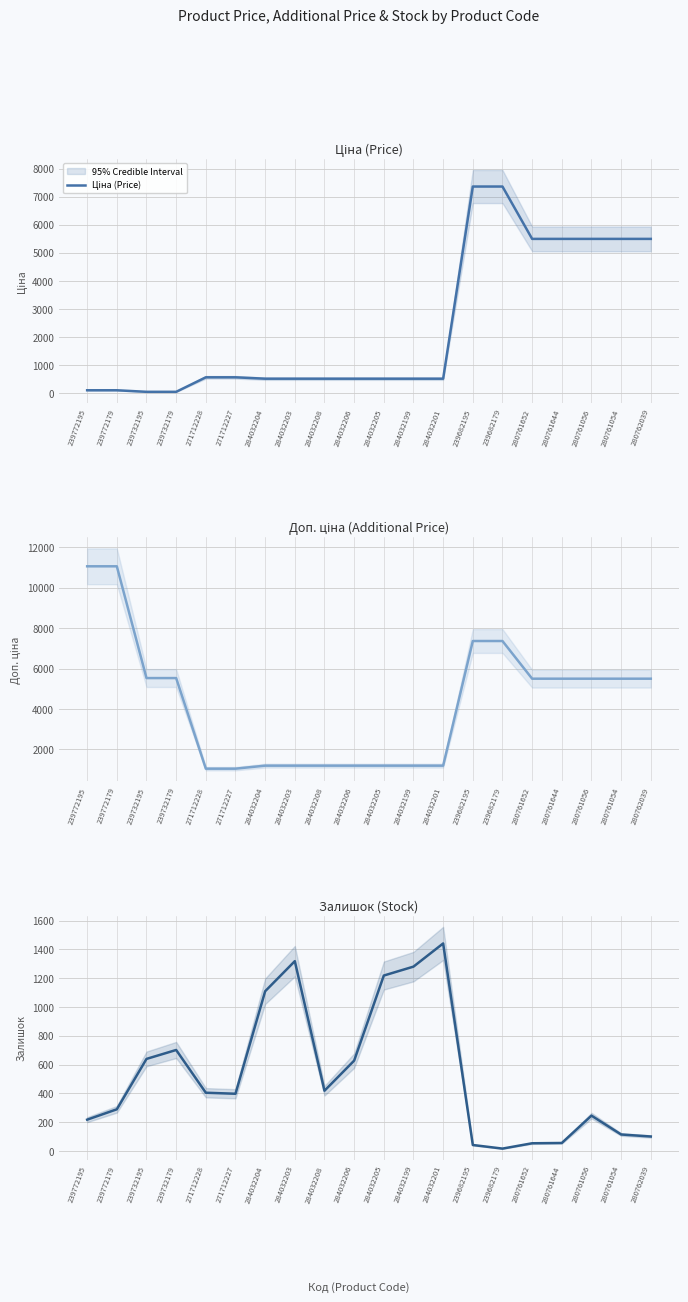

What is the approximate value of Залишок (Stock) at 239732179?

702.0